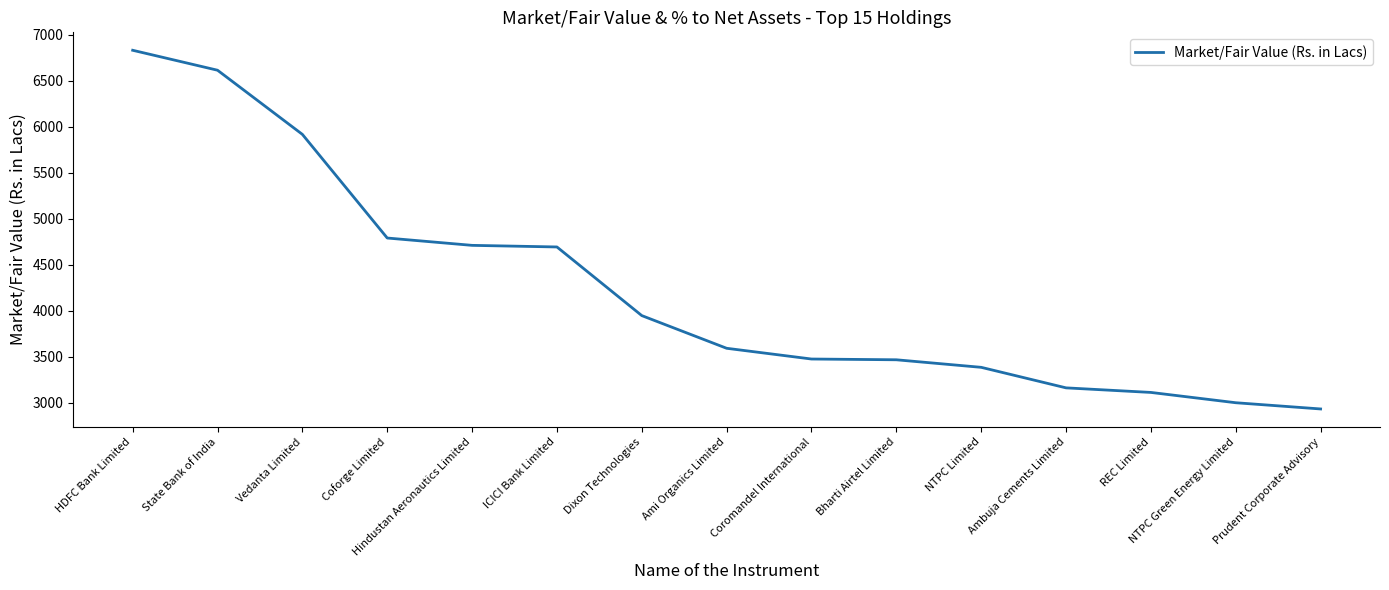

The value at Vedanta Limited is 3247.7. True or false?

False